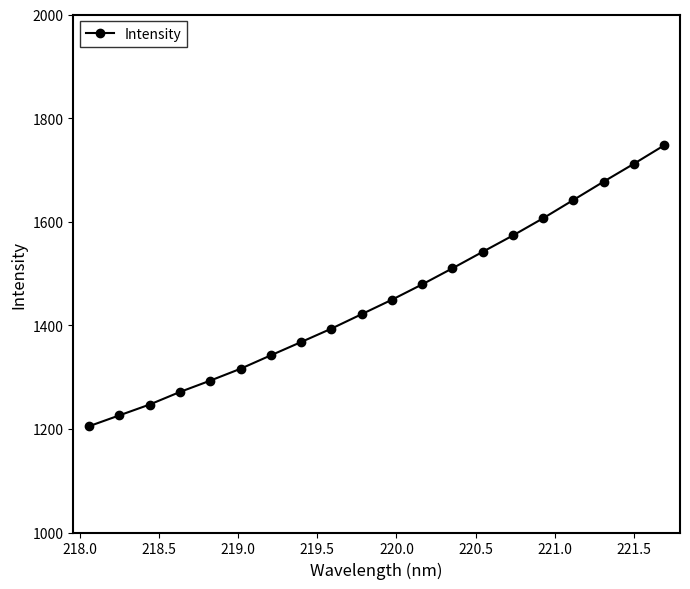

What is the smallest value displayed?

1205.2